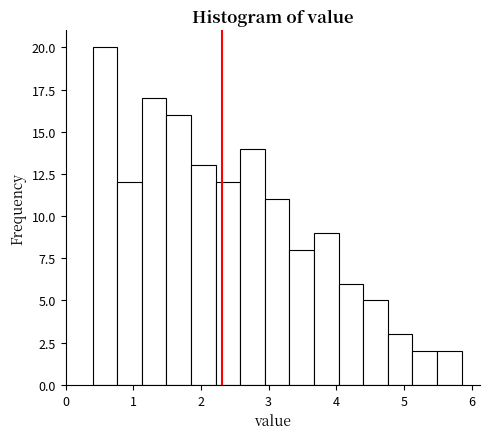

Read against the x-axis, roughly where is the centre of the tallest bar?

0.6